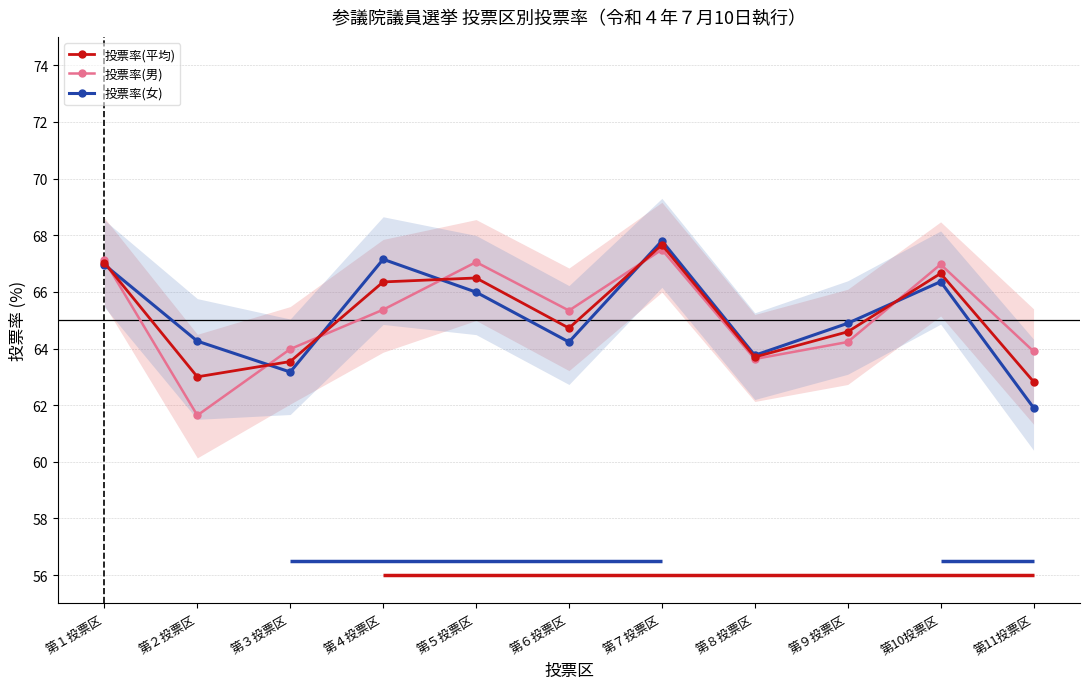

What is the sum of all 投票率(平均) values?

716.6